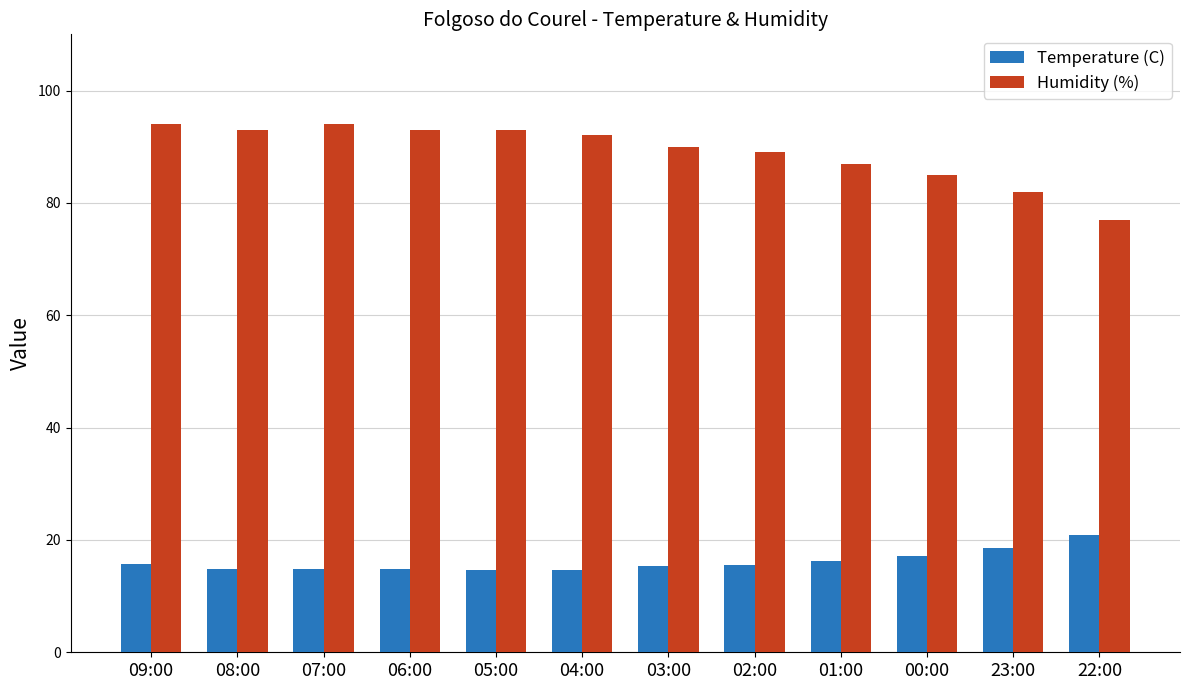

What is the difference between the maximum and second lowest values in the Temperature (C) series?

6.1